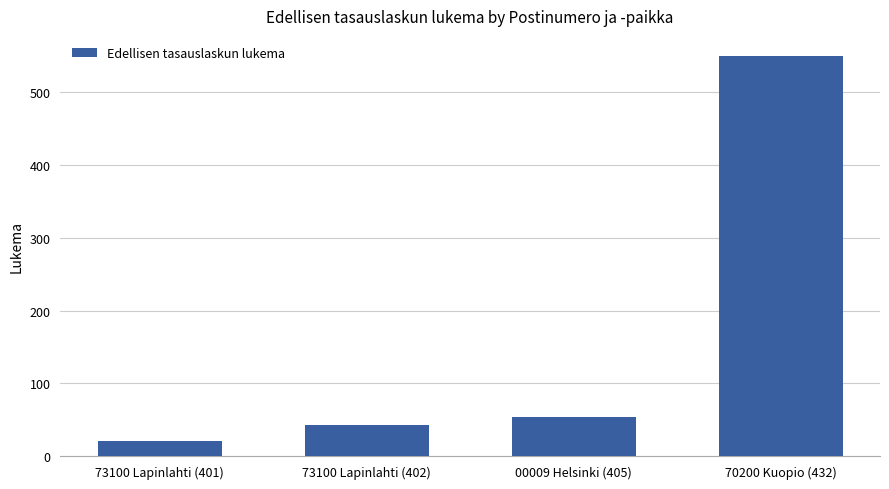

What is the value of the 1st bar from the left?

20